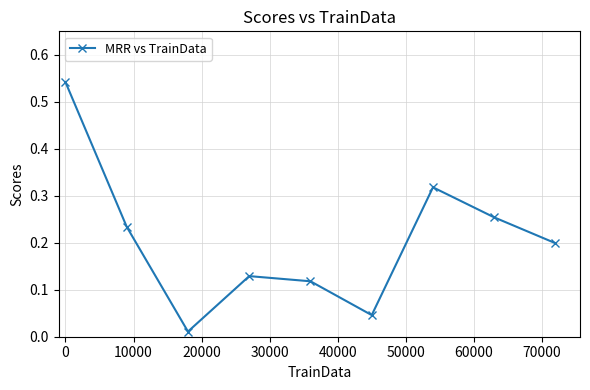

How many interior local valleys (lower than both neighbors) does the data have?

2